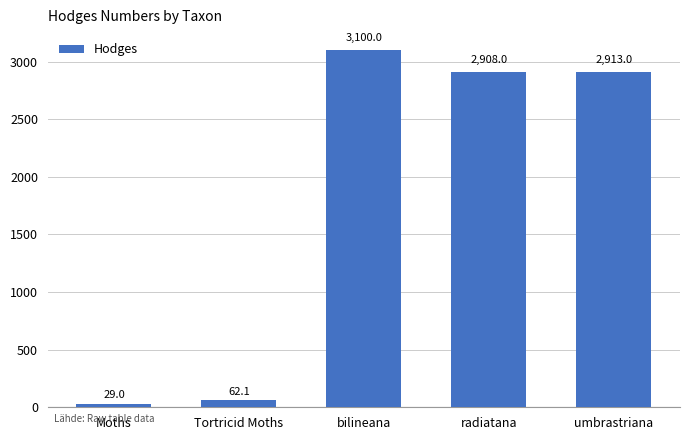

Rank the categories by value from lowest to highest.

Moths, Tortricid Moths, radiatana, umbrastriana, bilineana